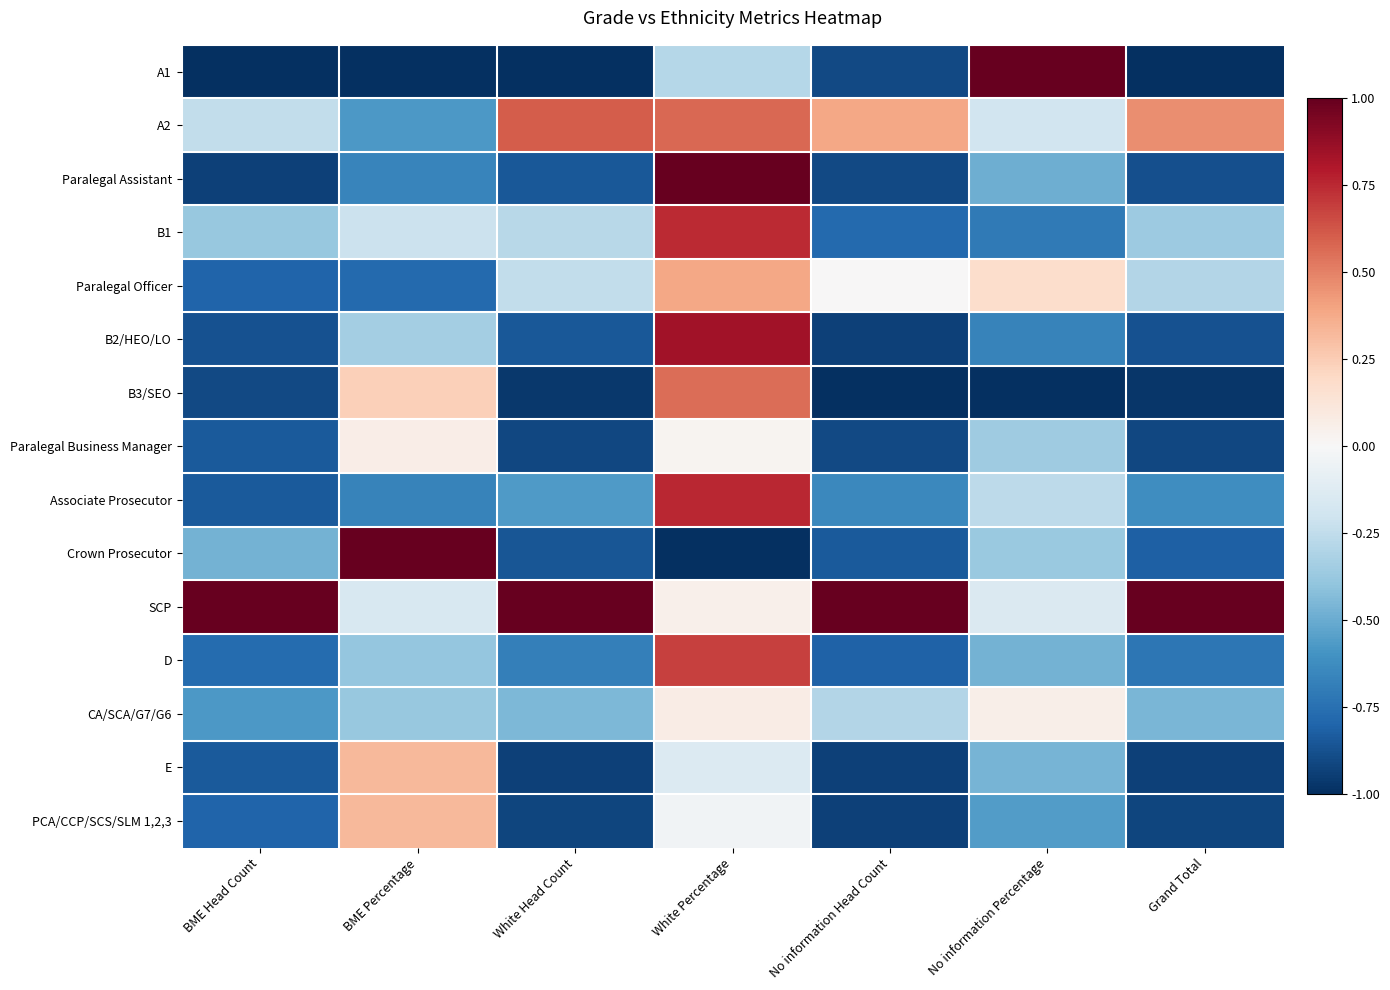

Count the number of data series in this chart.

15